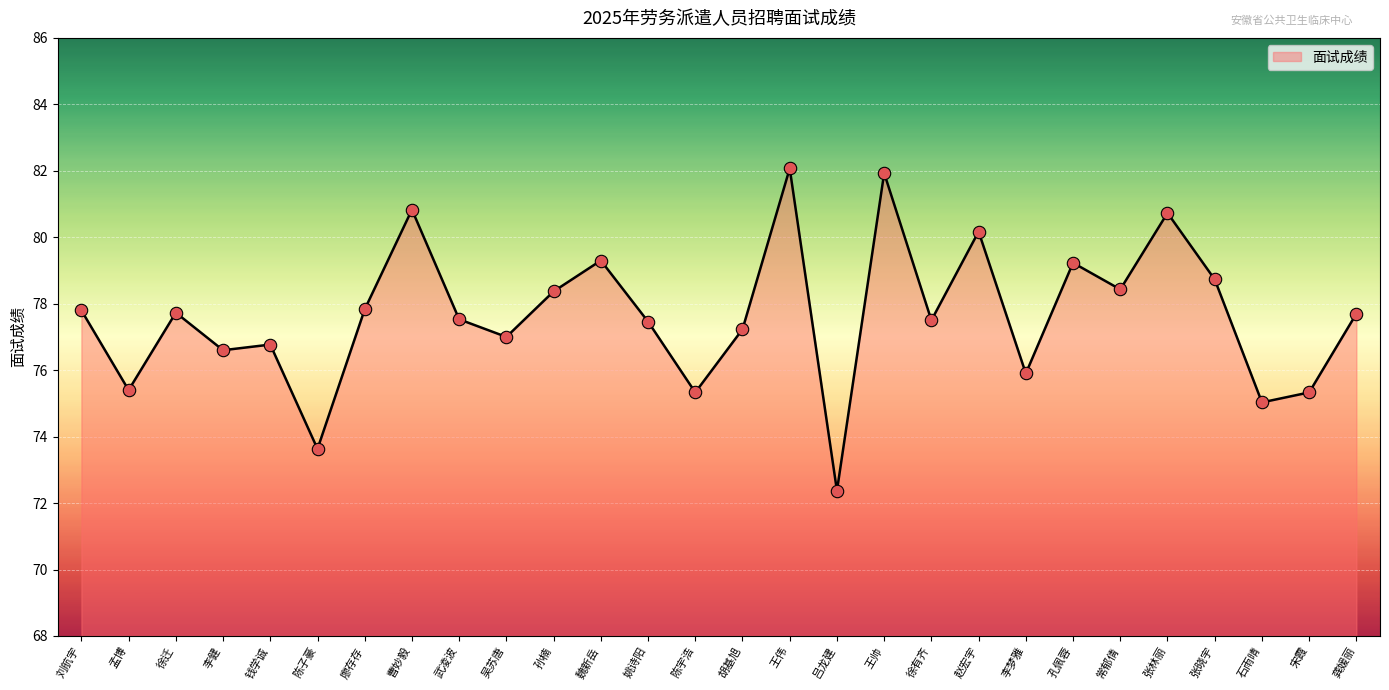

What is the change in value from 吴苏唐 to 姚诗阳?

+0.5